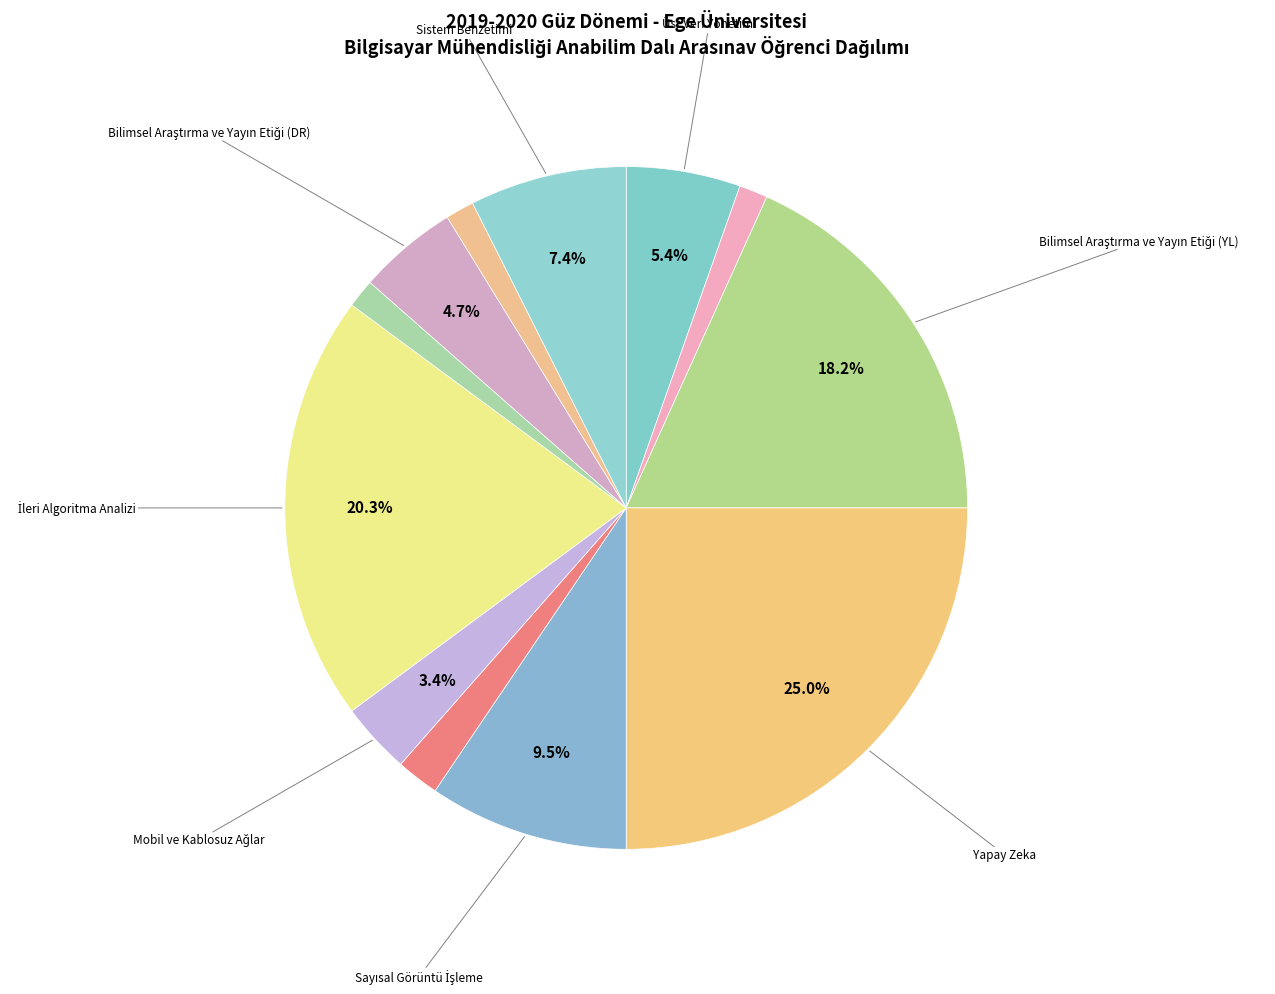

Count the number of slices in the pie.

12